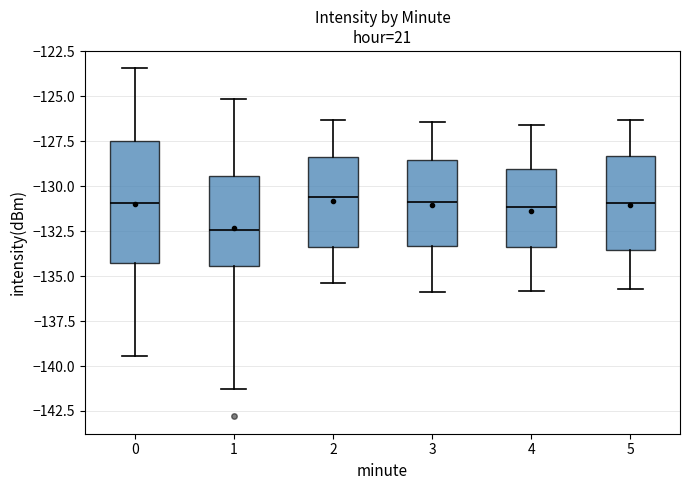

Which box's median line is the lowest?

1